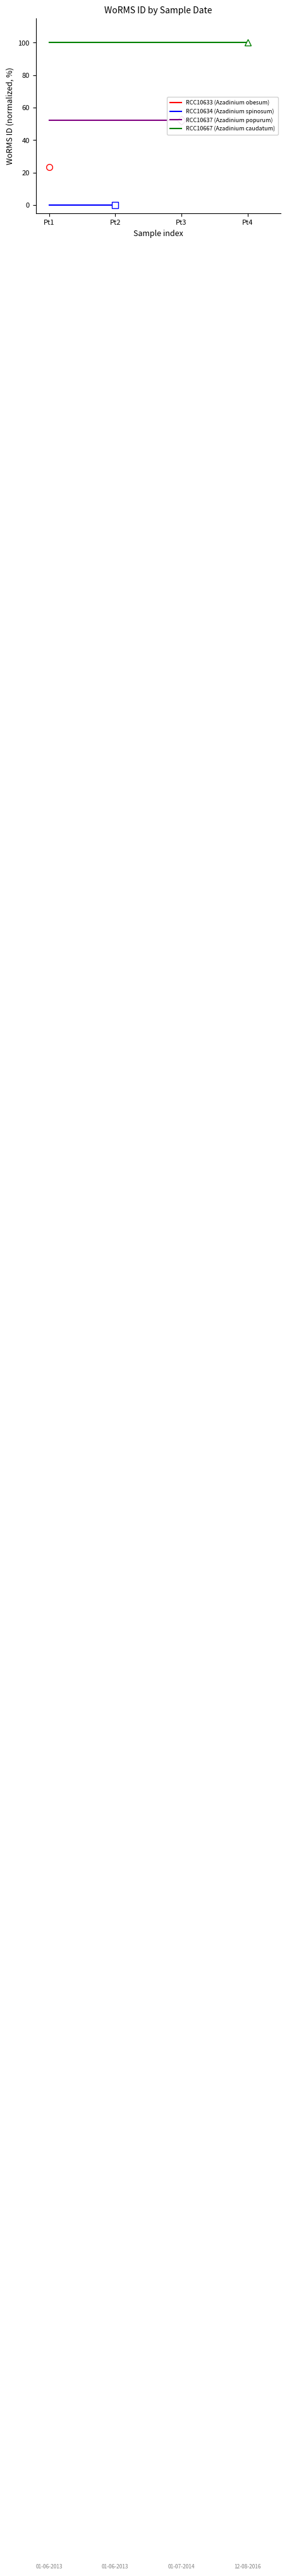

The RCC10637 (Azadinium popurum) series shows 52.3 at Pt3. True or false?

True